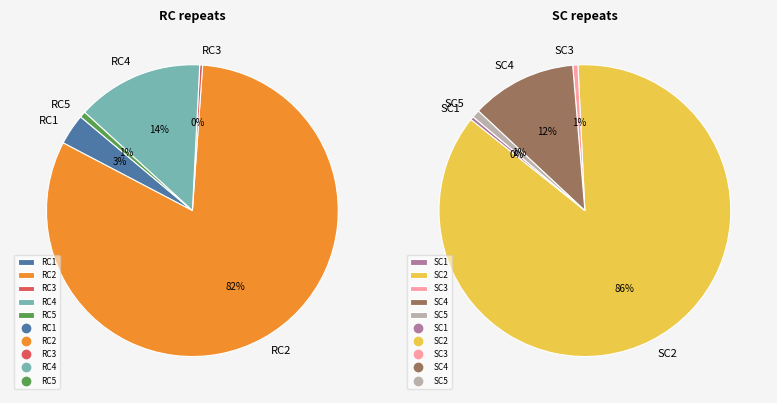

Between RC4 and RC2, which is larger?

RC2